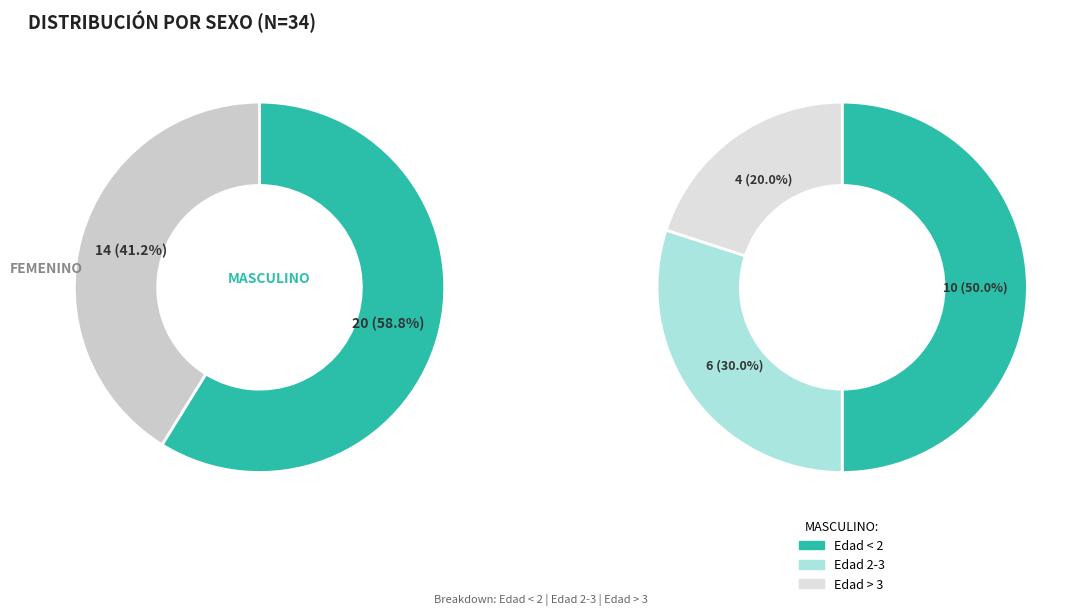

To the nearest percent, what is the average slice percentage?

50%